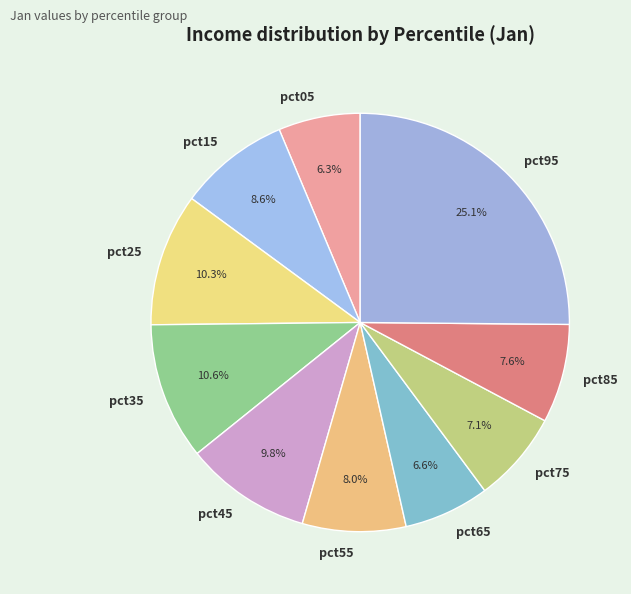

How many slices are in this pie chart?

10